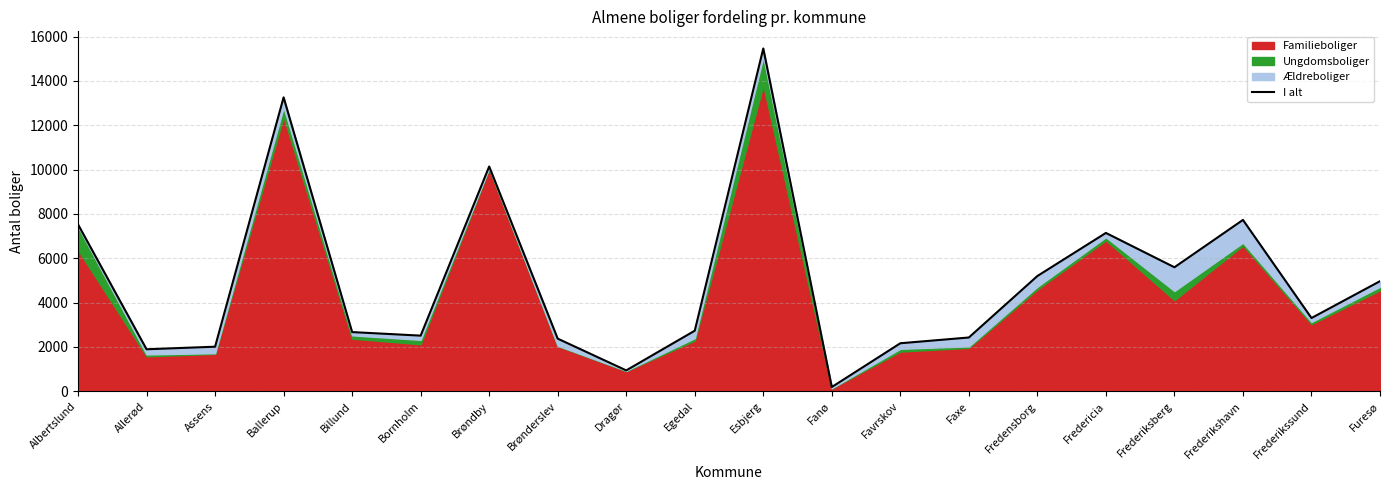

How many lines are shown in the chart?

1